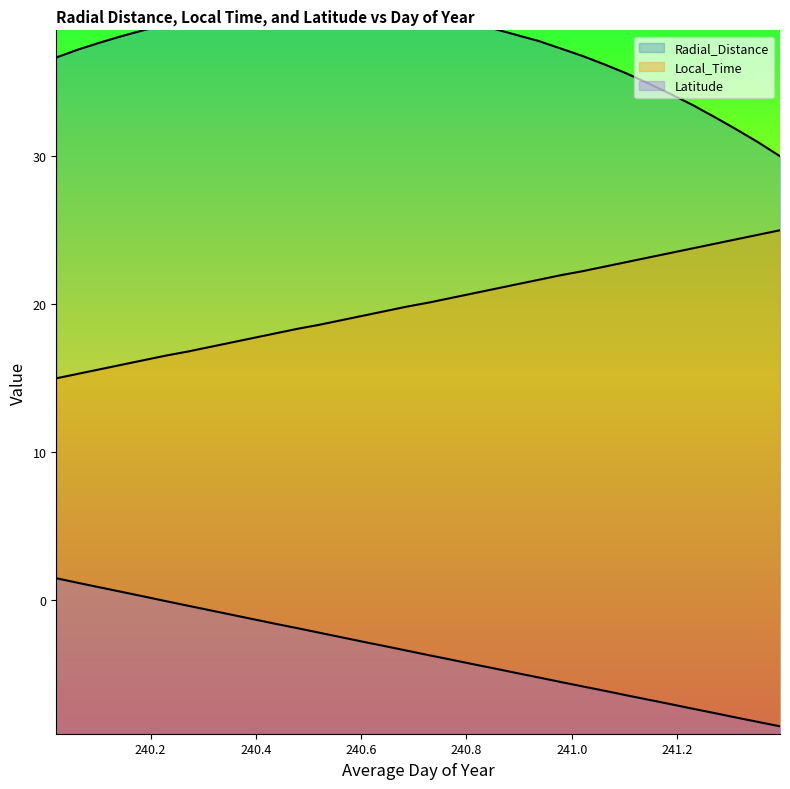

What is the lowest value of the Local_Time series?

15.0